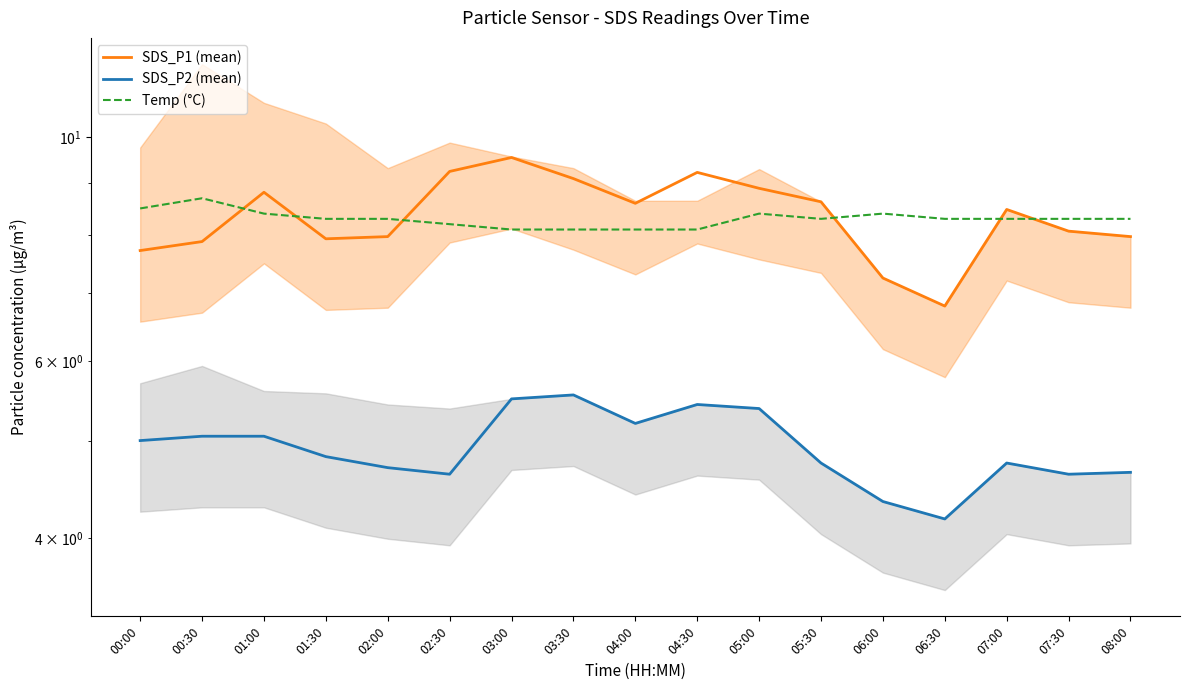

What are all the series names shown in the legend?

SDS_P1 (mean), SDS_P2 (mean), Temp (°C)